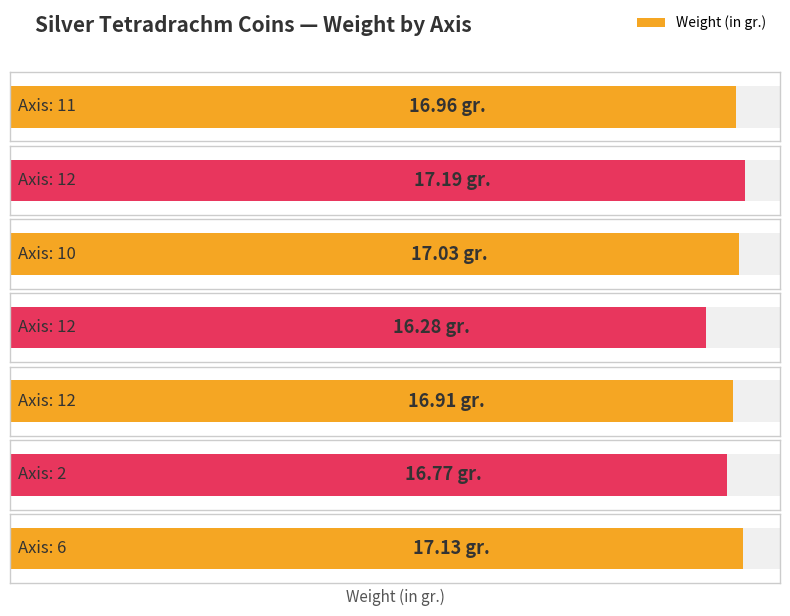

Count the number of data series in this chart.

1